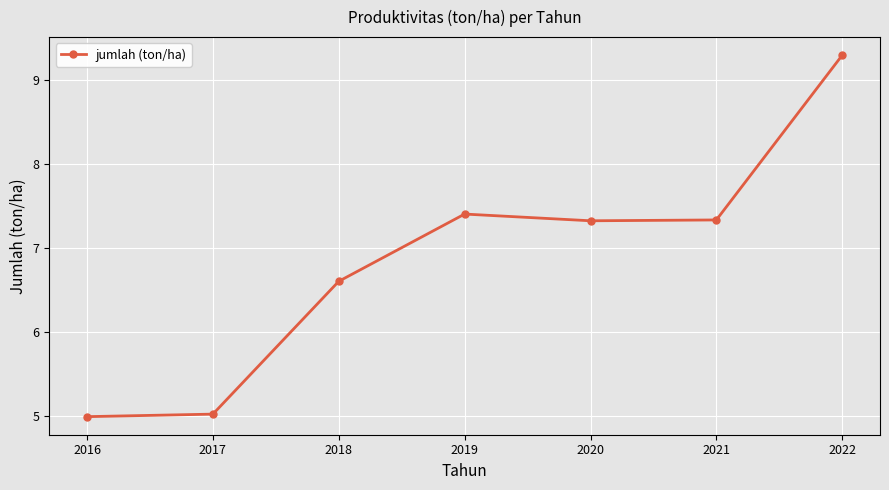

True or false: there are more than 1 points higher than both neighbors.

False